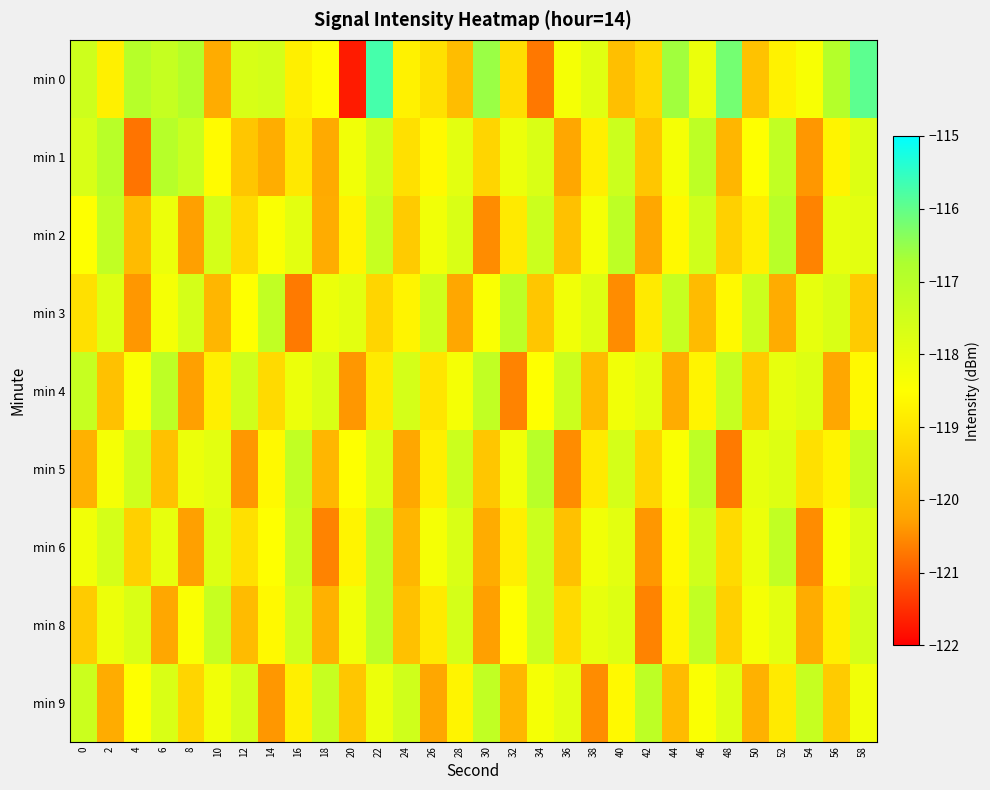

At how many categories does at least one series exceed -116?

2